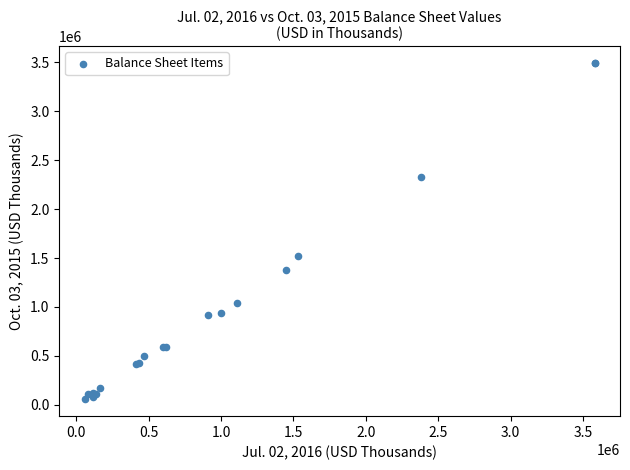

What Y value in the scatter plot is closest to 1774155?

1520471